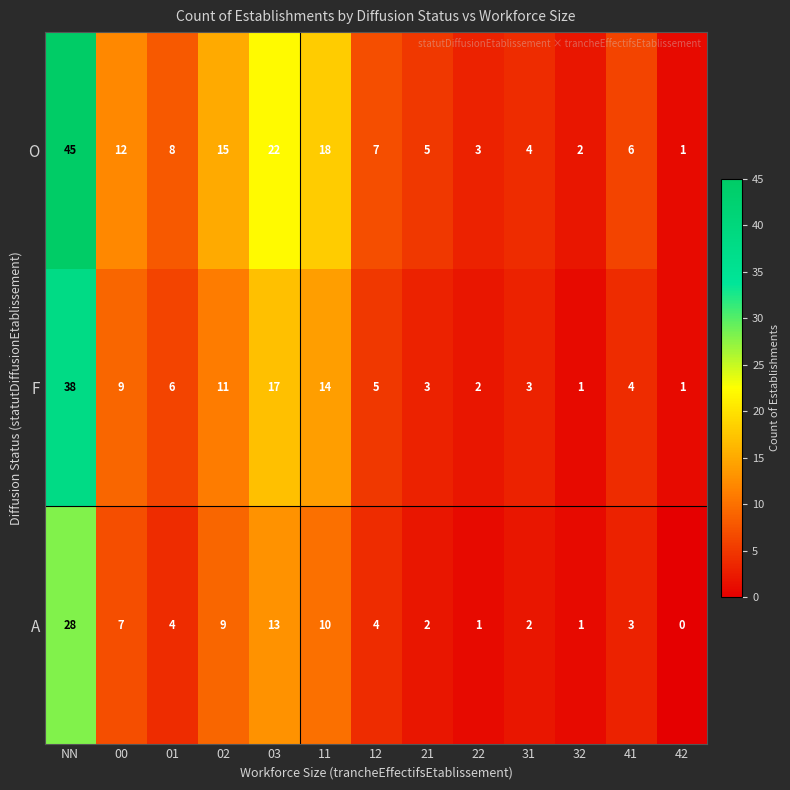

Is the value of O at 41 greater than the value of A at 41?

Yes